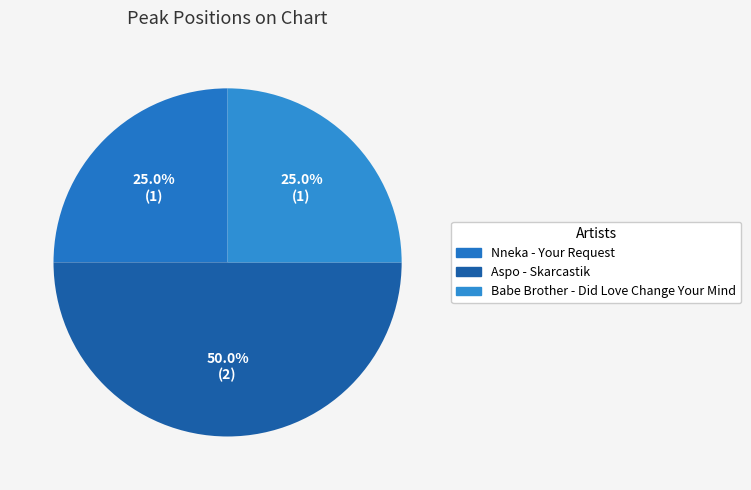

How many slices are in this pie chart?

3